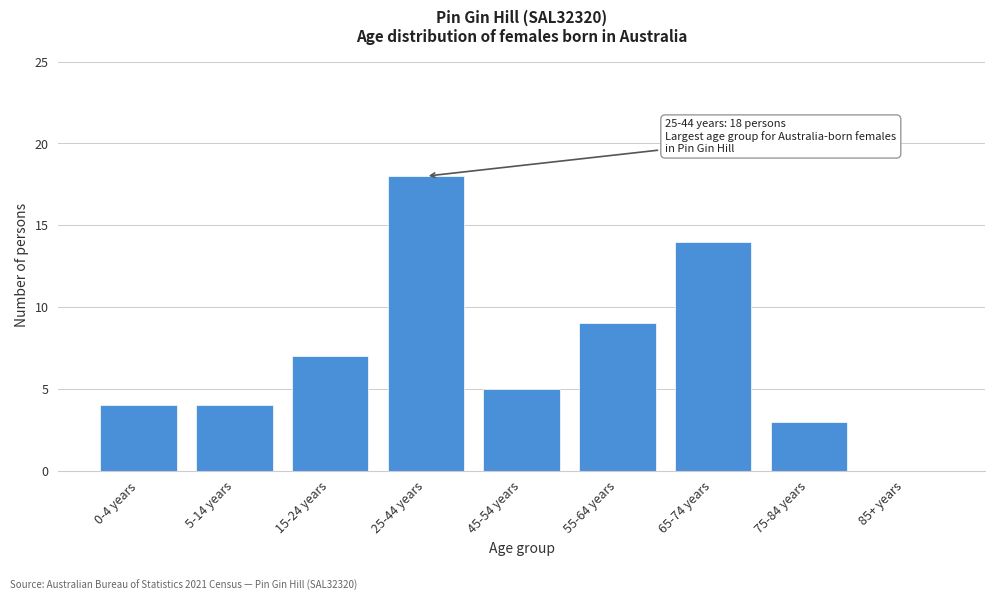

Reading left to right, extract all data points from this chart.

0-4 years=4	5-14 years=4	15-24 years=7	25-44 years=18	45-54 years=5	55-64 years=9	65-74 years=14	75-84 years=3	85+ years=0